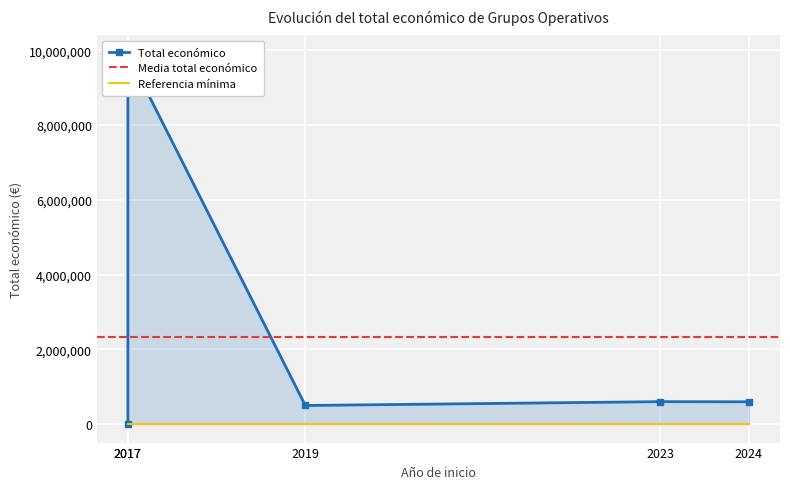

Where does the data first go above 595436?

2017